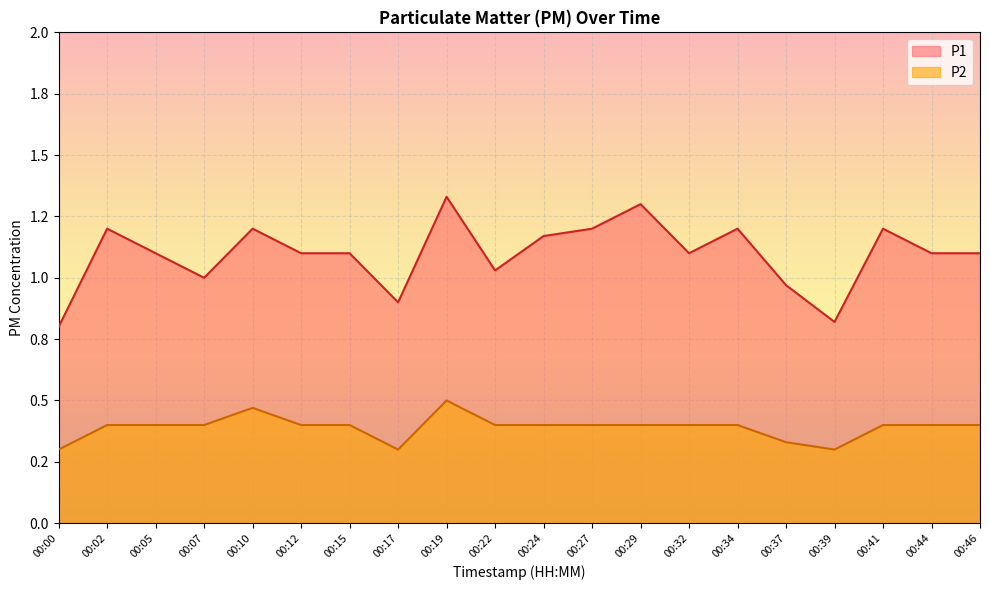

Which category has the lowest value across all series?

00:00